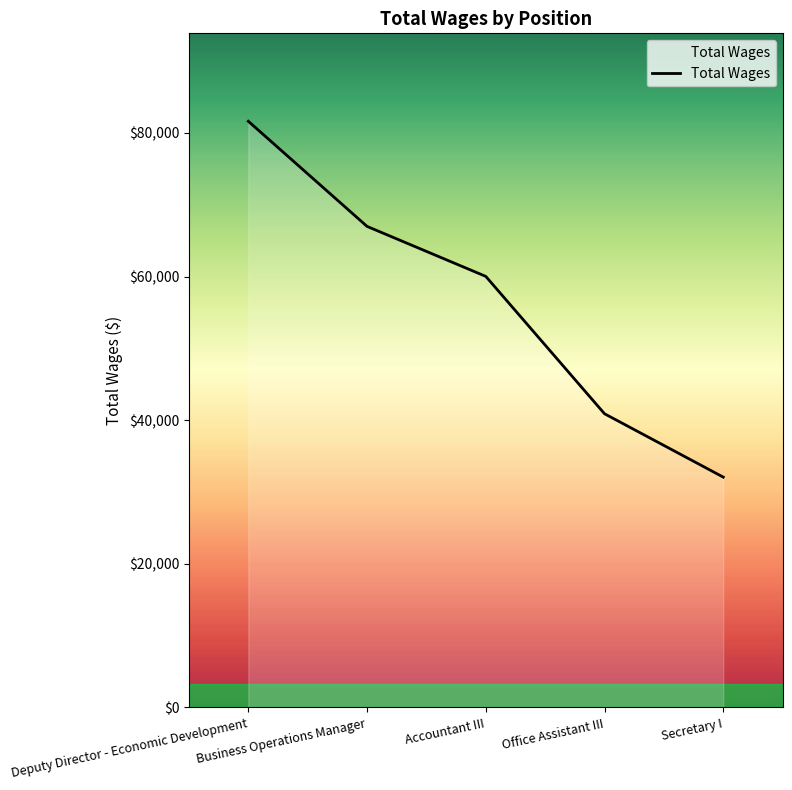

What is the minimum value shown in the chart?

32071